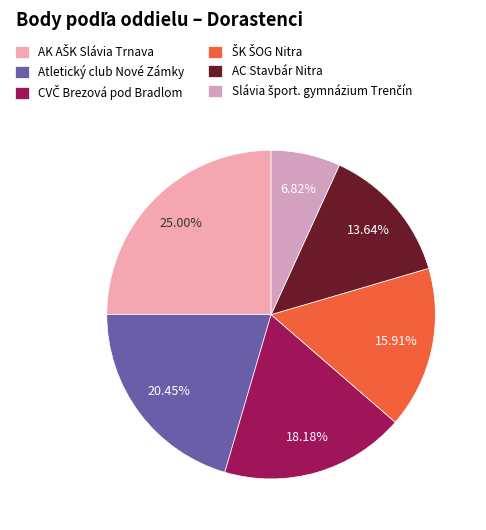

Is it true that AK AŠK Slávia Trnava is 40% of the pie?

False